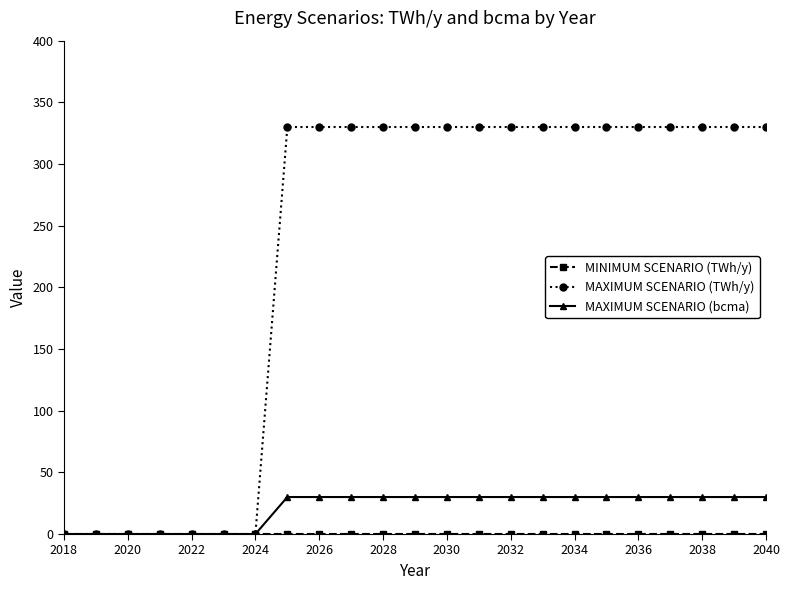

What is the value of the MAXIMUM SCENARIO (TWh/y) point at the 12th from the left?

330